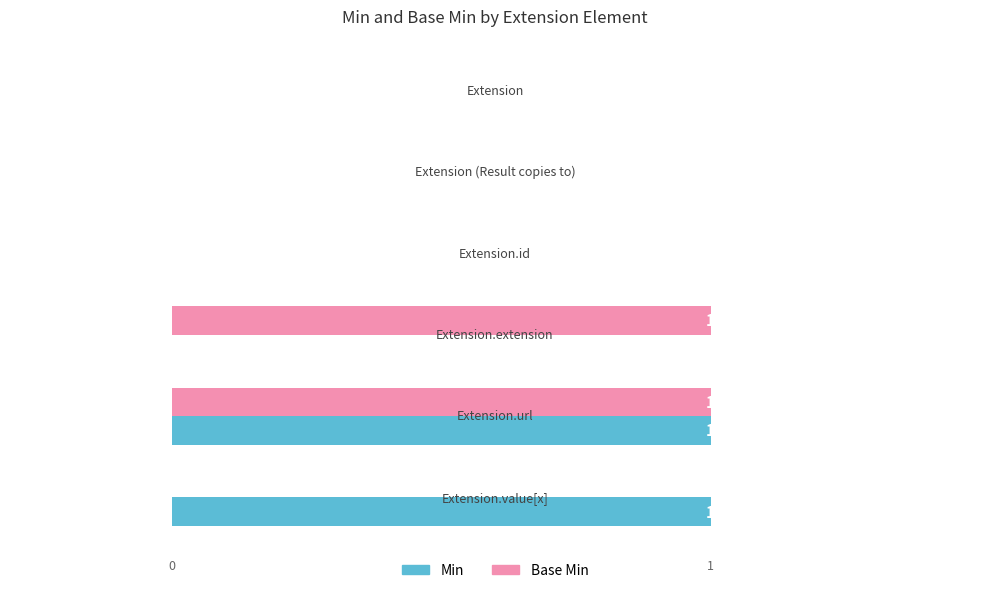

List the series in order of their peak value, lowest first.

Min, Base Min